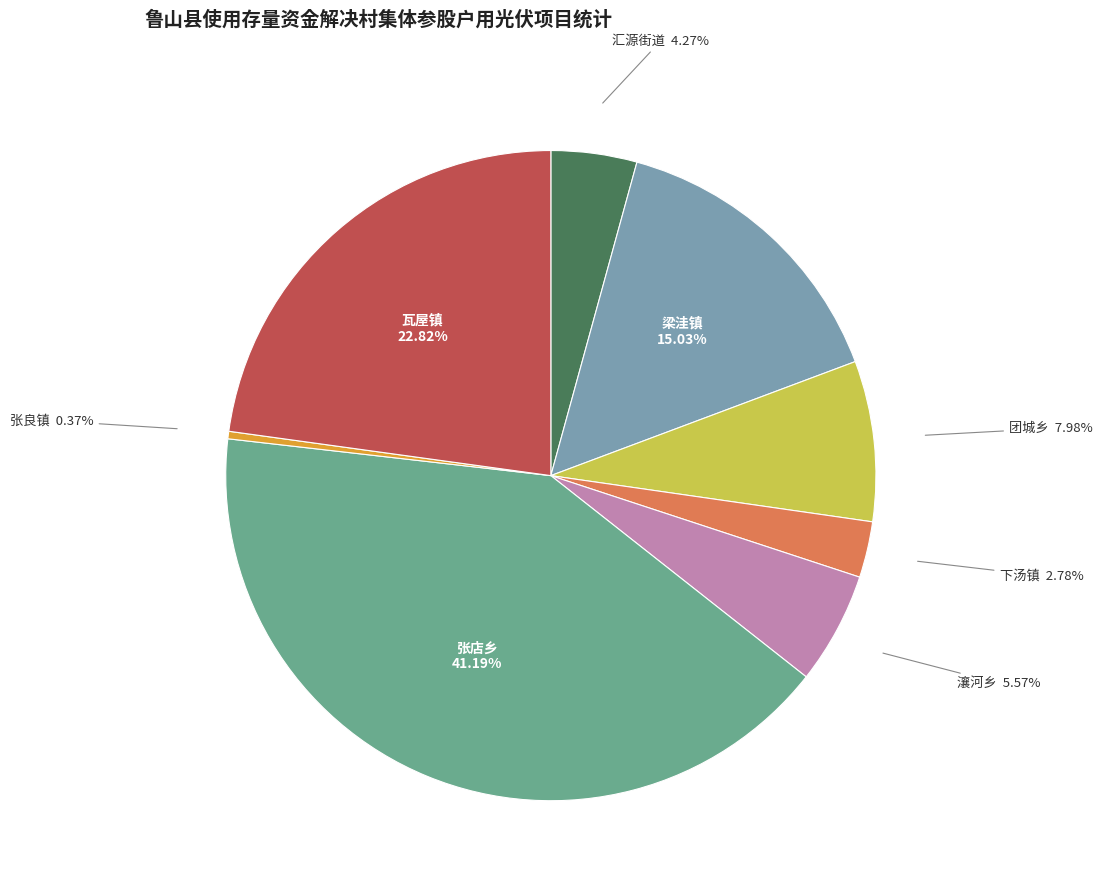

Which category has the smallest portion of the pie?

张良镇